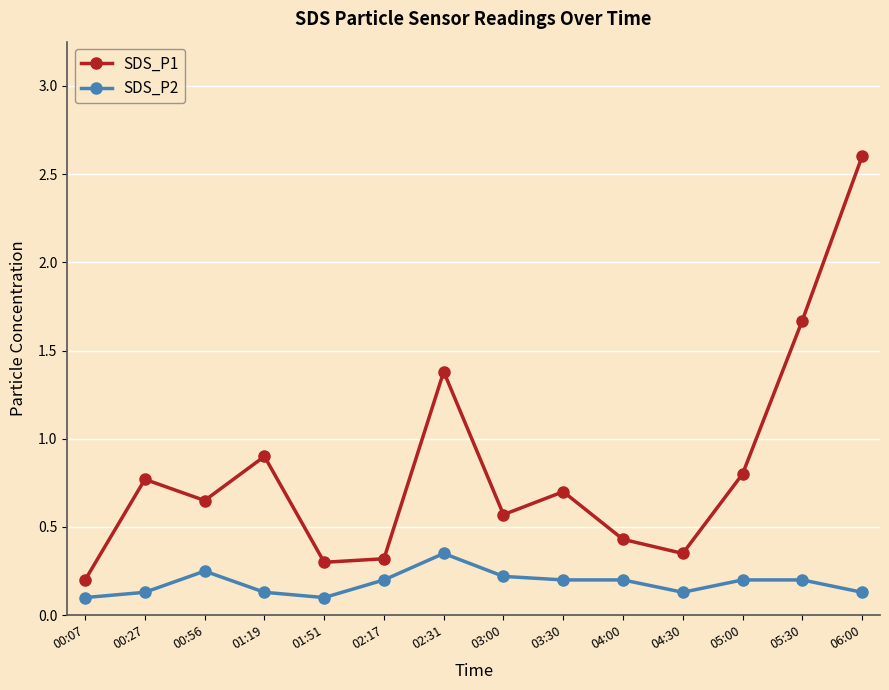

True or false: SDS_P1 and SDS_P2 intersect in this chart.

False